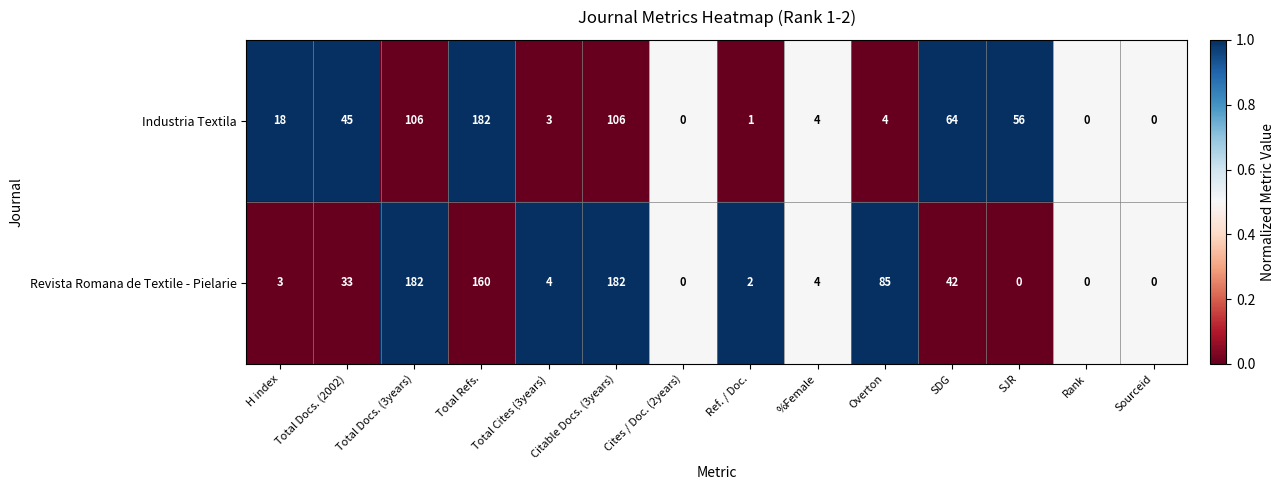

At which category is the sum across all series the highest?

Total Refs.